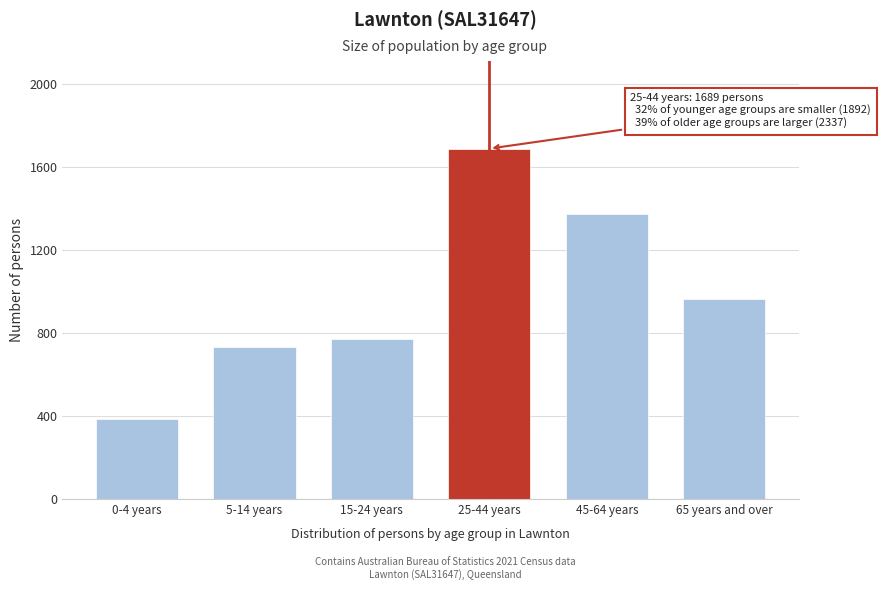

Reading left to right, transcribe all the data shown in this chart.

386	735	771	1689	1375	962